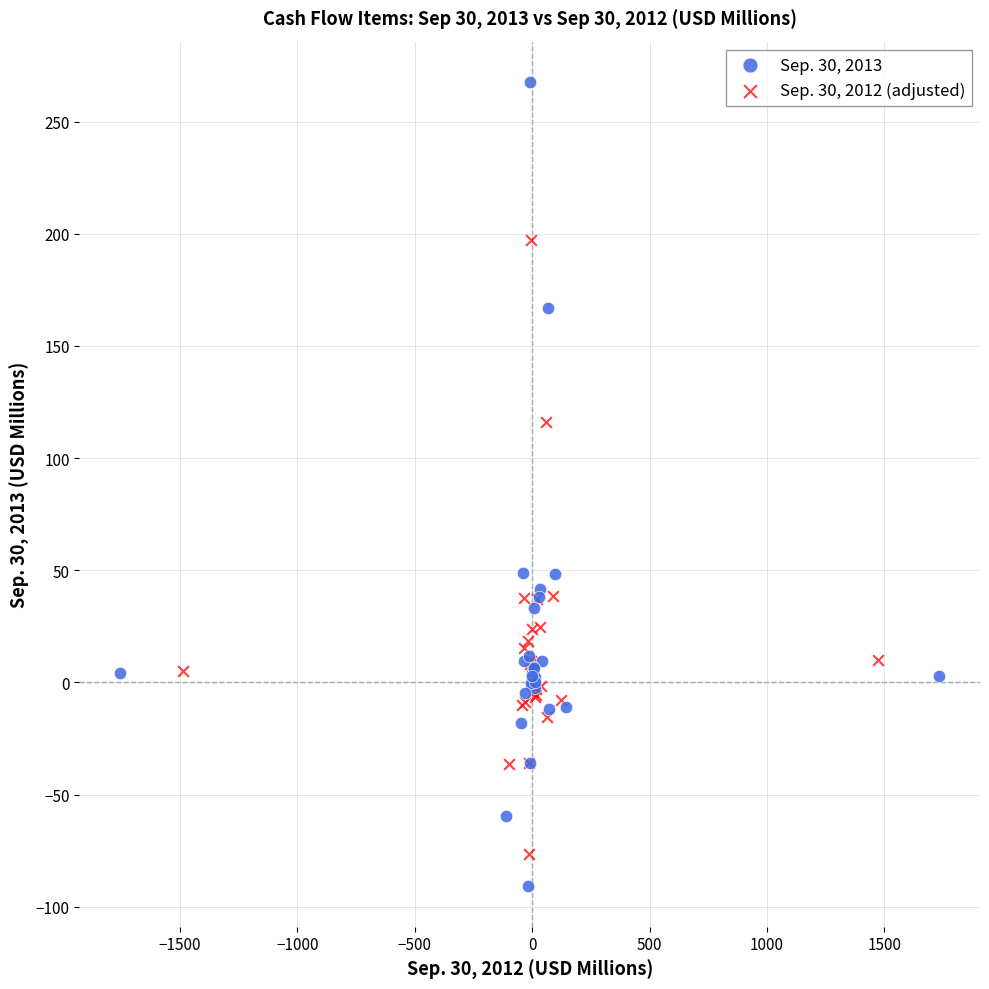

Which series contains the highest Y value?

Sep. 30, 2013